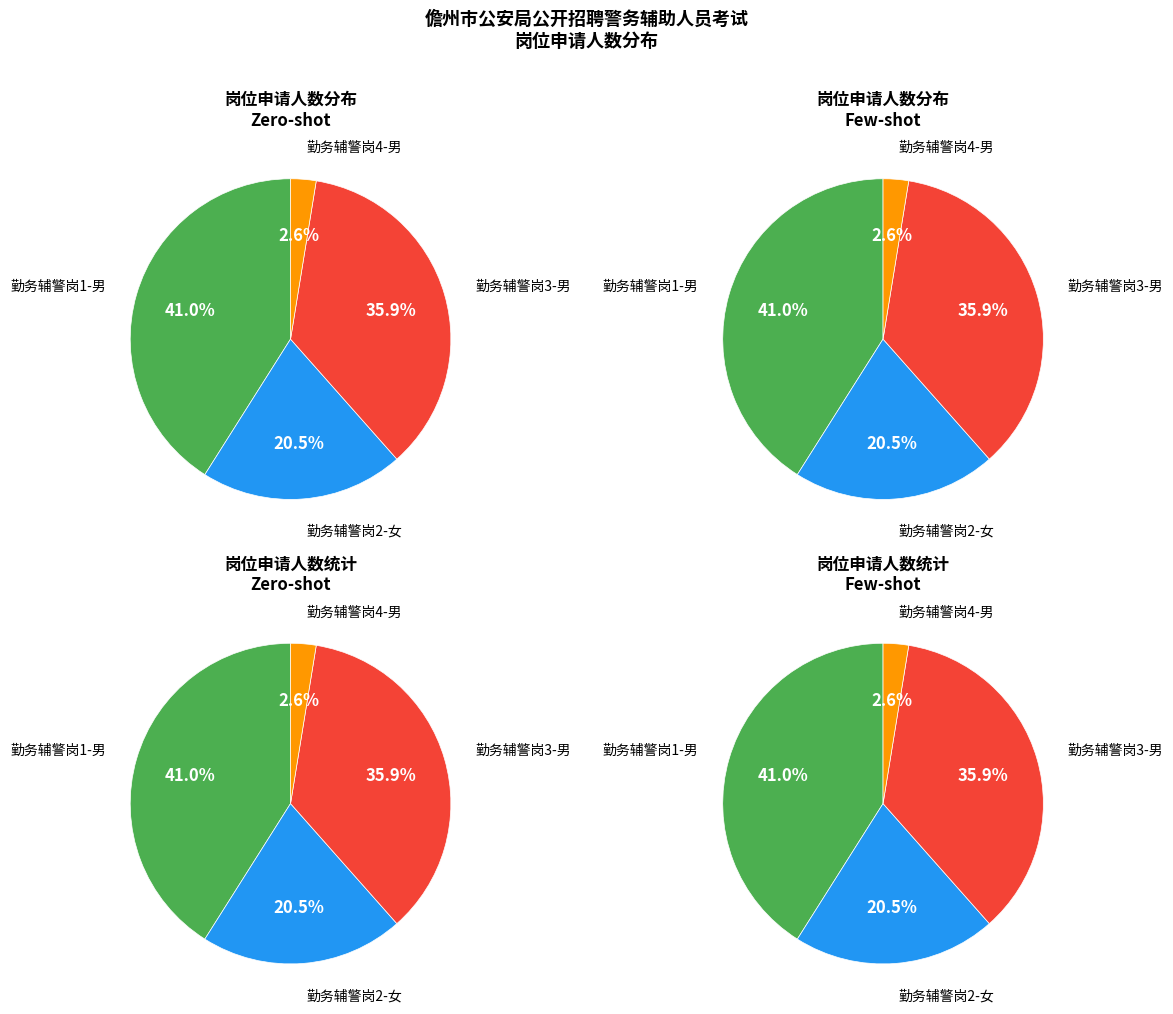

Count the number of slices in the pie.

4